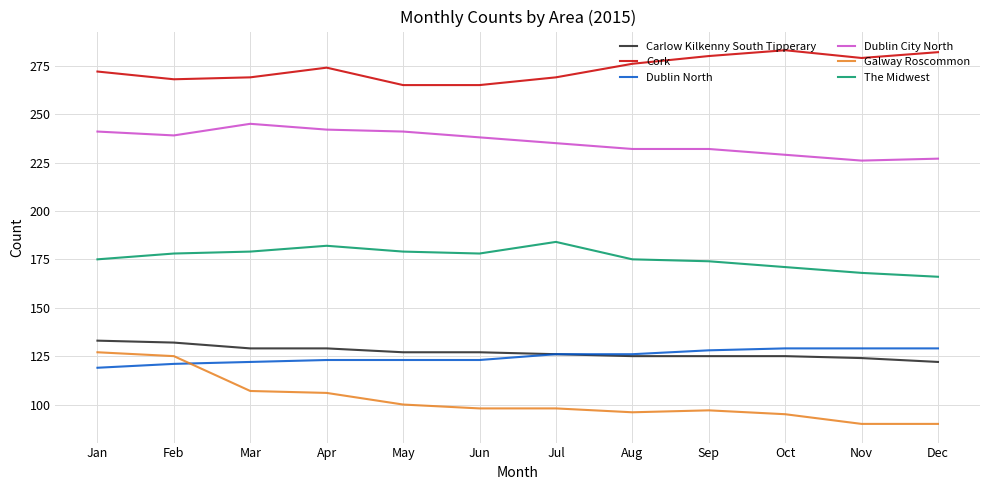

Does the chart display data point markers on the line(s)?

No